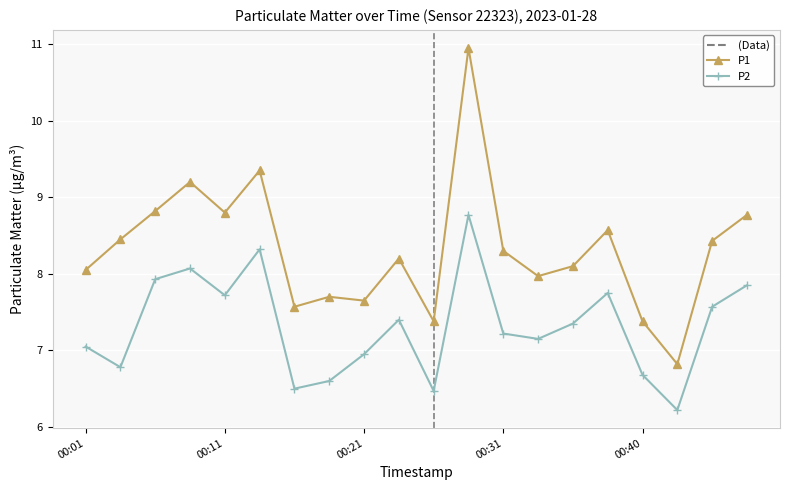

True or false: P1 and P2 cross at least once.

False